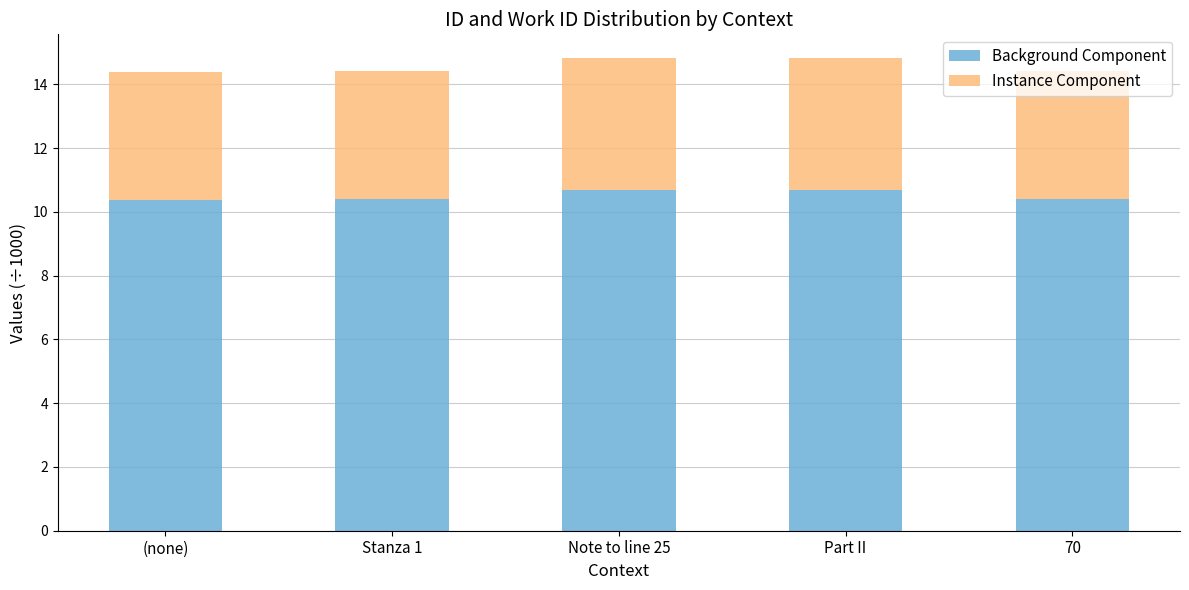

What is the average value of the Background Component series?

10.5